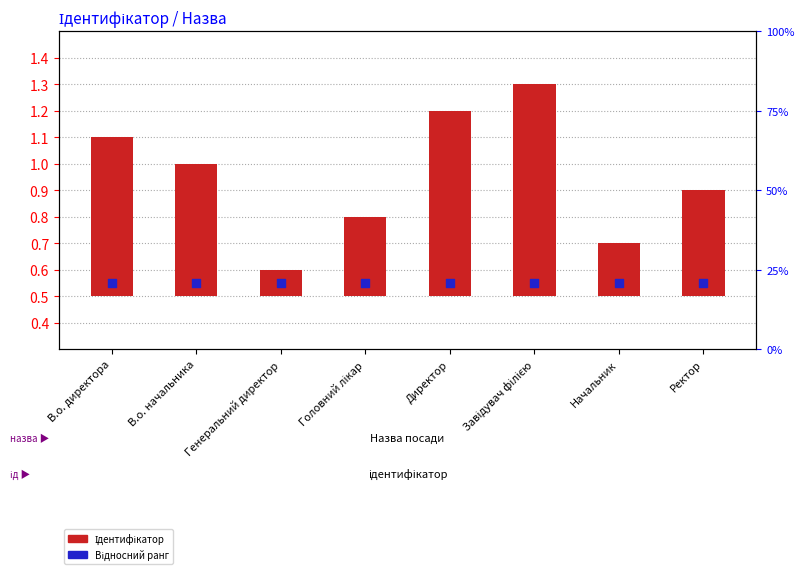

Which series has the widest spread of Y values?

Ідентифікатор